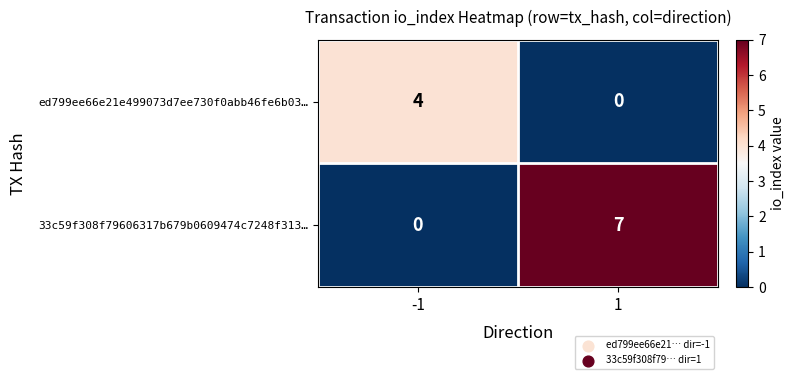

Rank the series by their maximum value, from lowest to highest.

ed799ee66e21e499073d7ee730f0abb46fe6b03…, 33c59f308f79606317b679b0609474c7248f313…